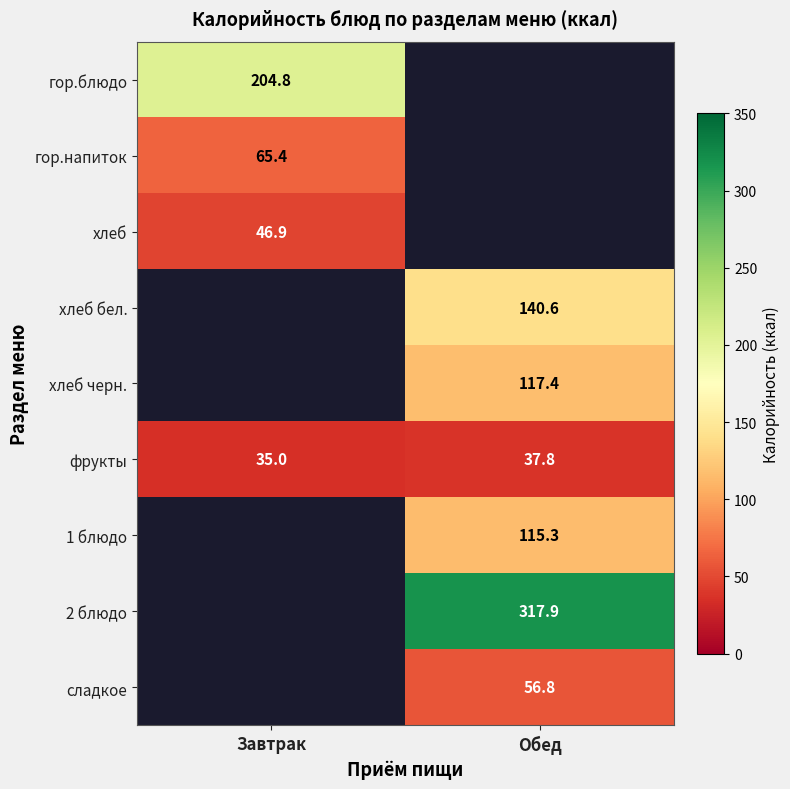

Is it true that фрукты equals 37.8 at Обед?

True